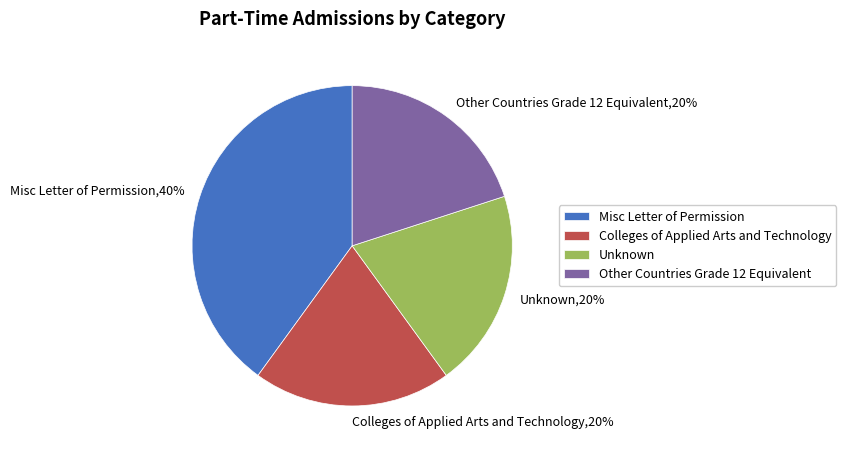

The Misc Letter of Permission slice represents 49% of the pie. True or false?

False